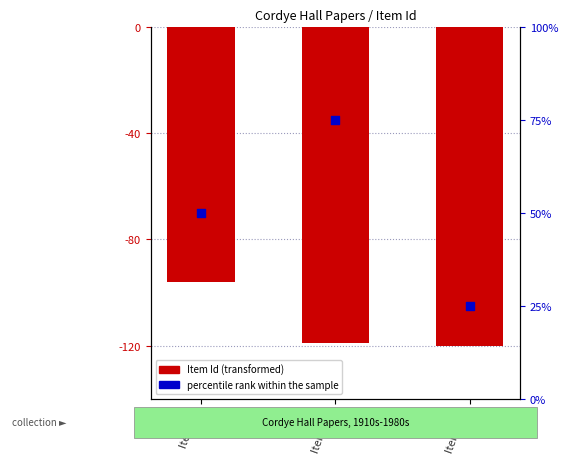

Which series contains the lowest Y value?

Item Id (negated)